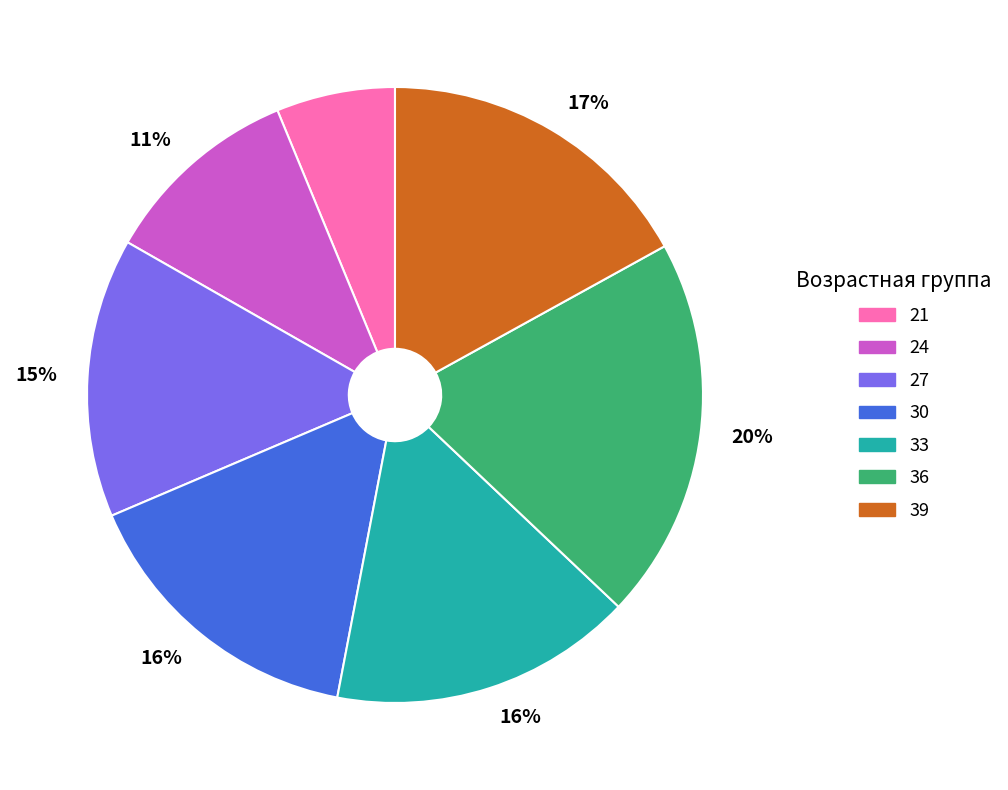

To the nearest percent, what is the average slice percentage?

14%